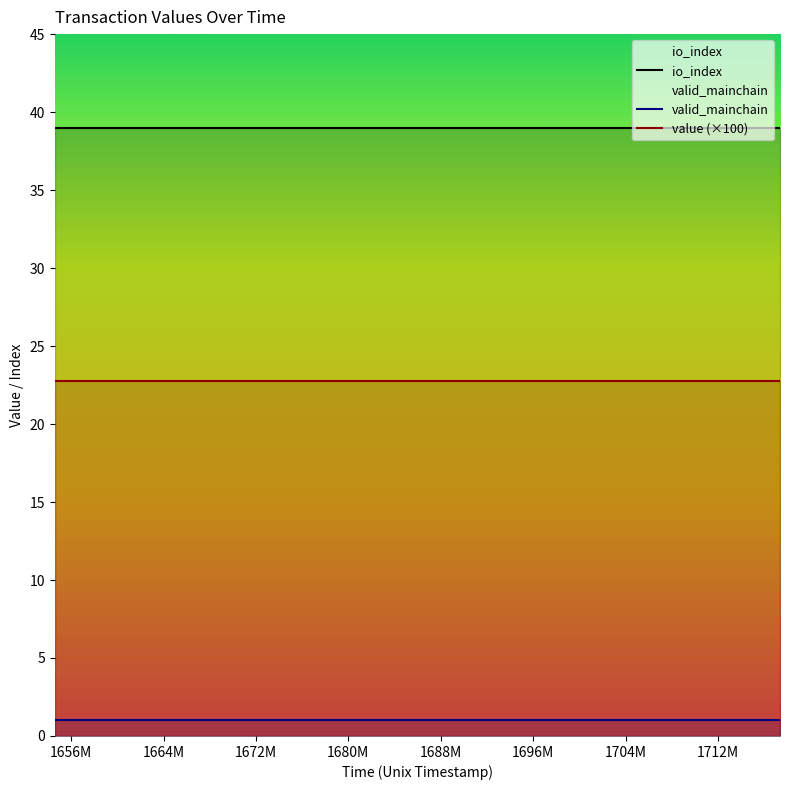

List the series in order of their overall mean, lowest first.

valid_mainchain, value (×100), io_index